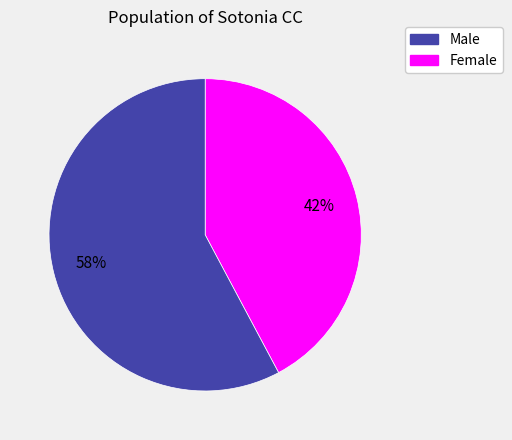

Is there a majority slice in this chart?

Yes